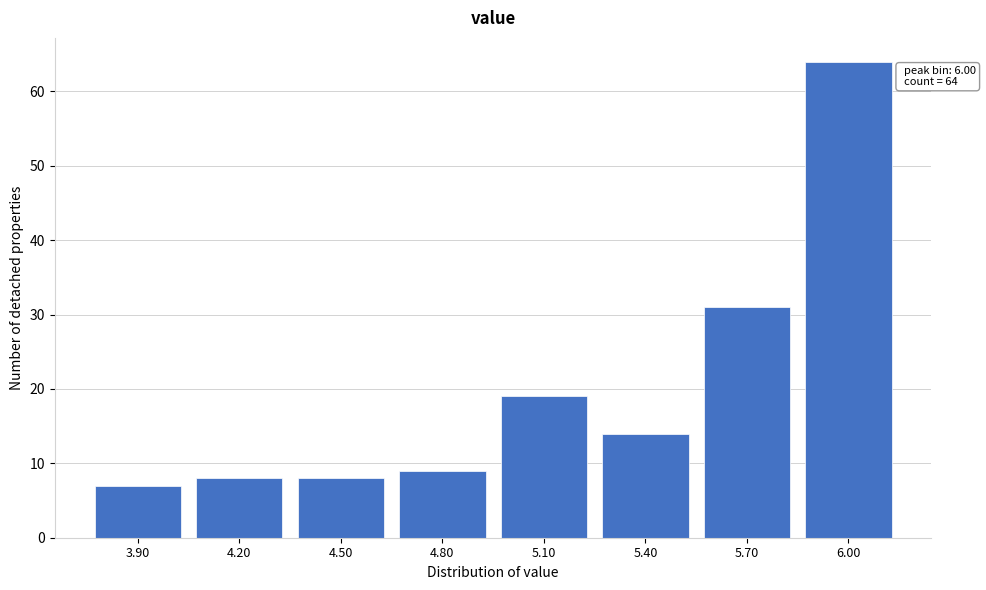

Reading right to left, extract all data points from this chart.

6.00=64	5.70=31	5.40=14	5.10=19	4.80=9	4.50=8	4.20=8	3.90=7